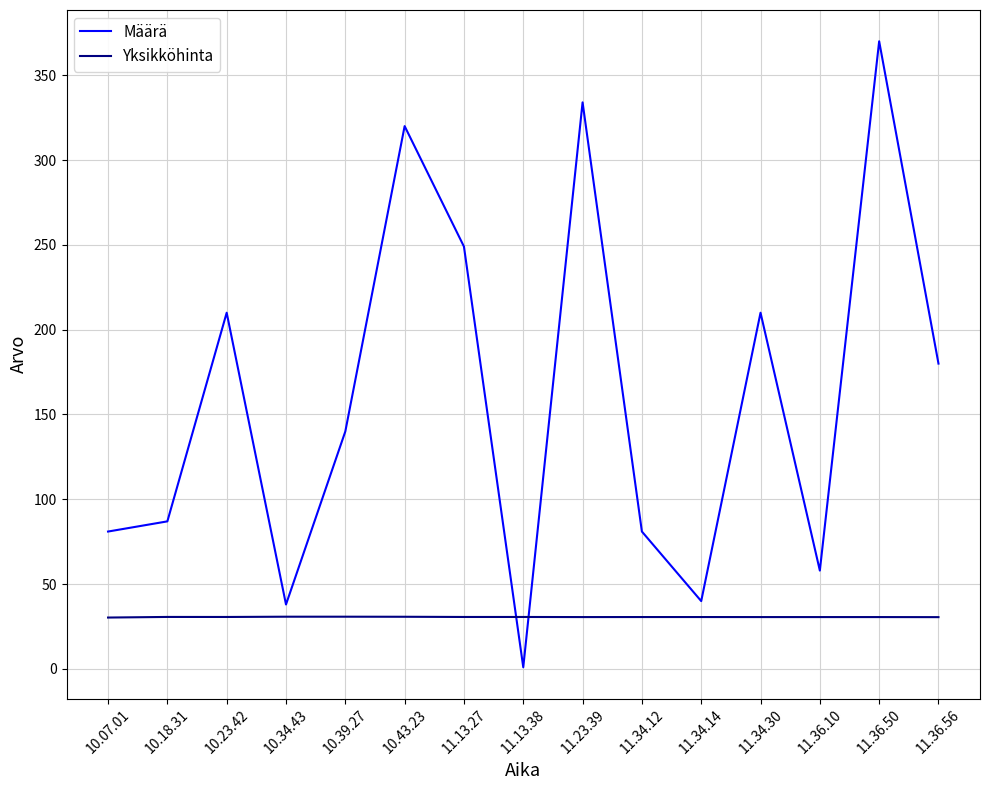

List the series in order of their peak value, highest first.

Määrä, Yksikköhinta